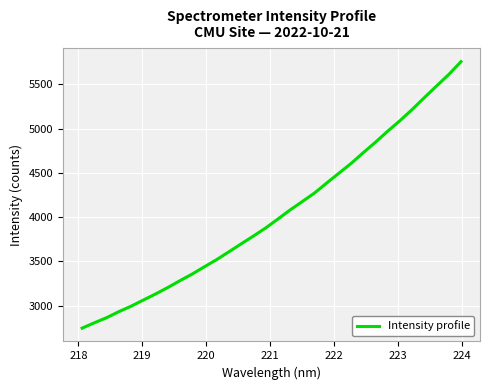

What is the maximum value shown in the chart?

5756.6